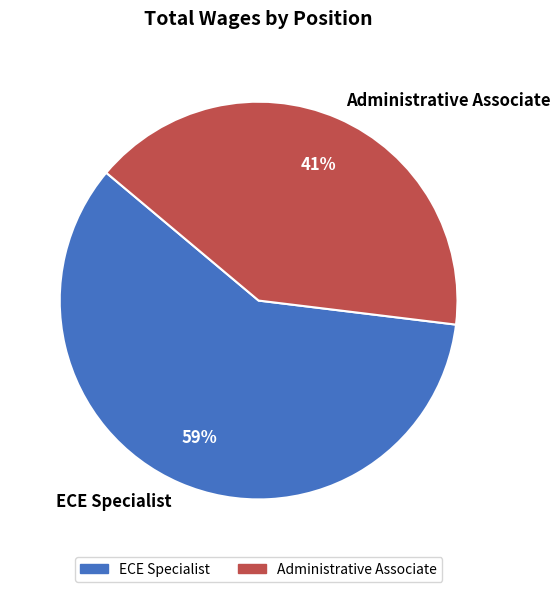

Is ECE Specialist the majority of the pie?

Yes